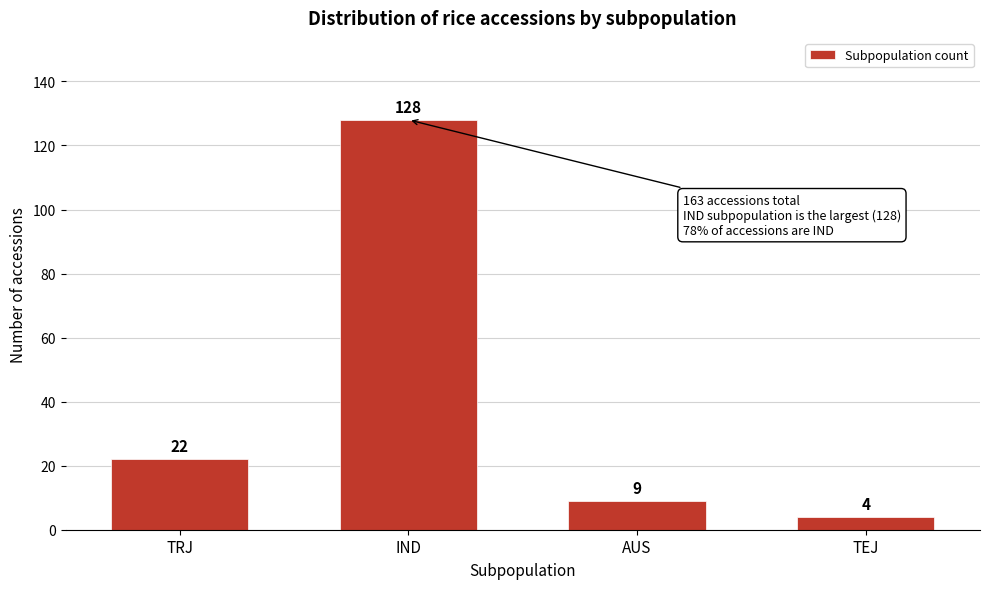

Reading right to left, extract all data points from this chart.

TEJ=4	AUS=9	IND=128	TRJ=22